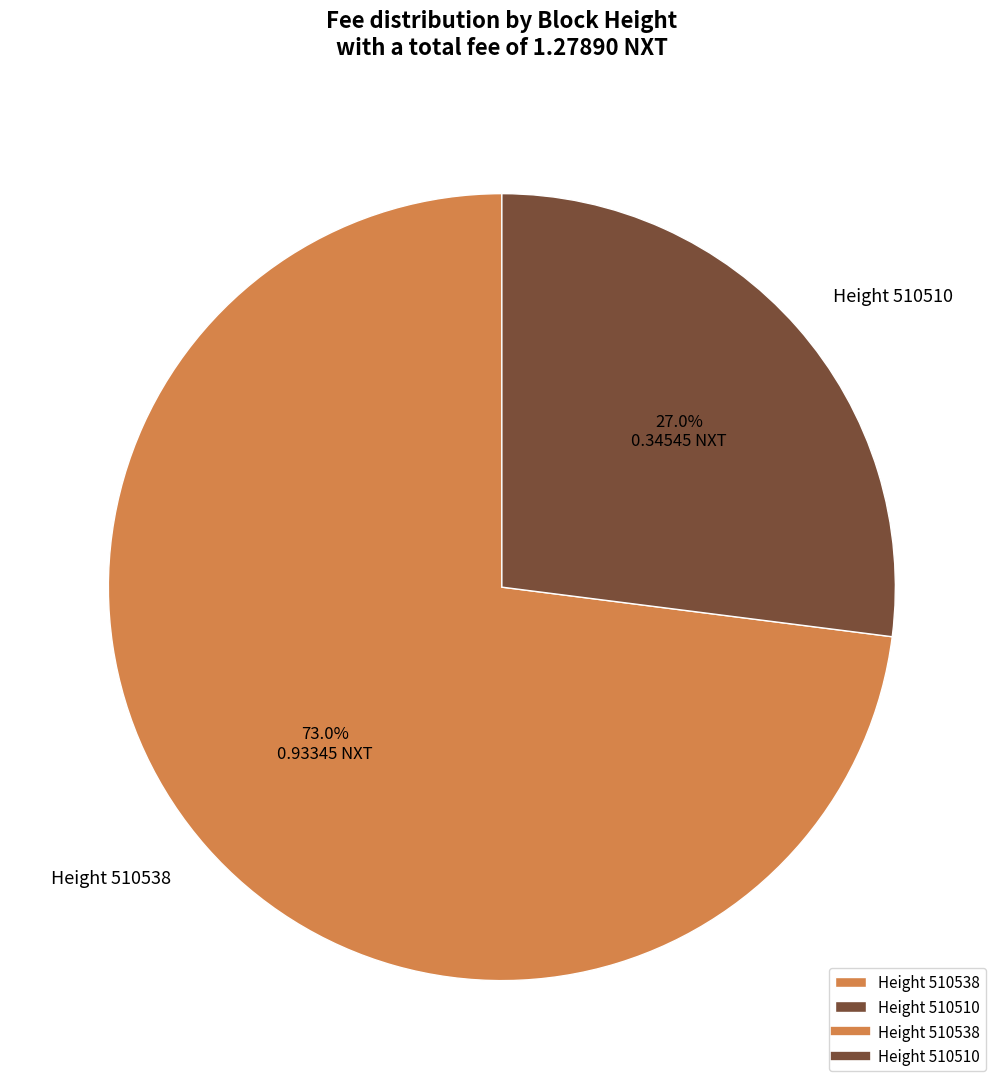

Does any single category account for the majority?

Yes